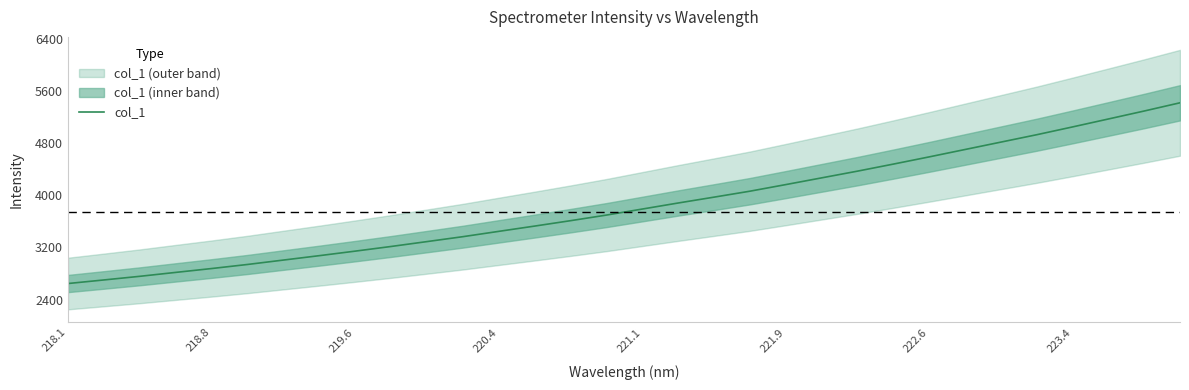

The col_1 series shows 3790.9 at 221.1. True or false?

True